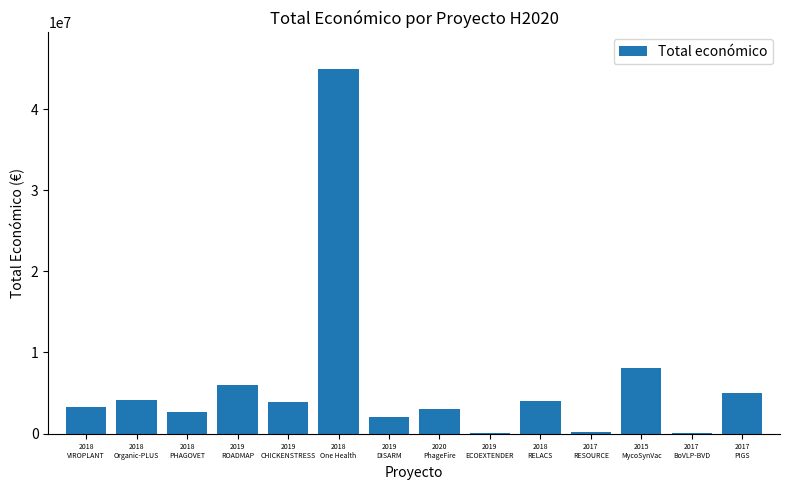

What is the sum of all values?

87200107